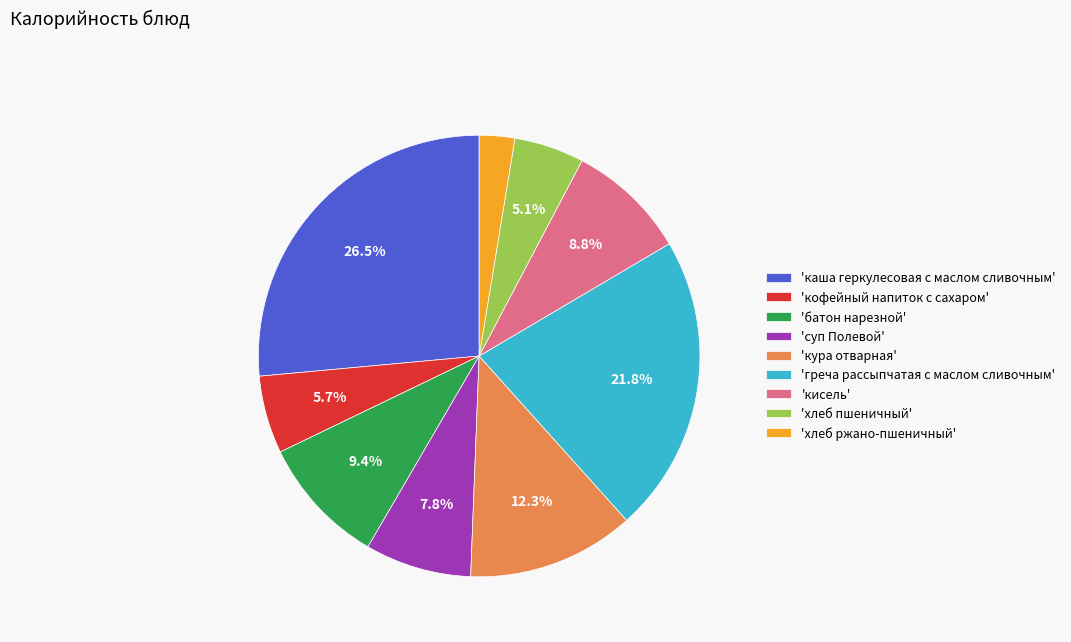

Which category has the smallest portion of the pie?

'хлеб ржано-пшеничный'